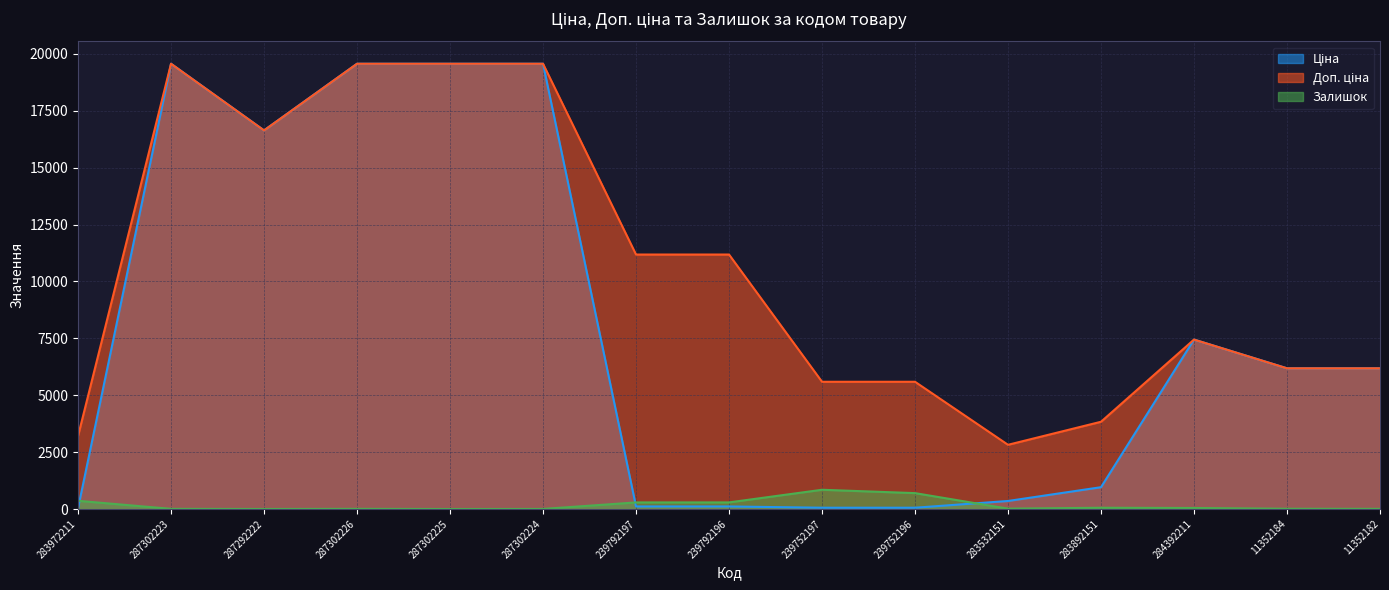

Reading left to right, list all the values displayed in this chart.

Ціна: 32.0	19564.9	16636.8	19564.9	19564.9	19564.9	111.8	111.8	55.9	55.9	352.6	958.4	7444.6	6182.6	6182.6
Доп. ціна: 3205.0	19564.9	16636.8	19564.9	19564.9	19564.9	11182.0	11182.0	5591.0	5591.0	2821.2	3833.8	7444.6	6182.6	6182.6
Залишок: 360.0	7.0	1.0	7.0	0.0	3.0	289.0	290.0	845.0	698.0	15.0	55.0	44.0	11.0	7.0